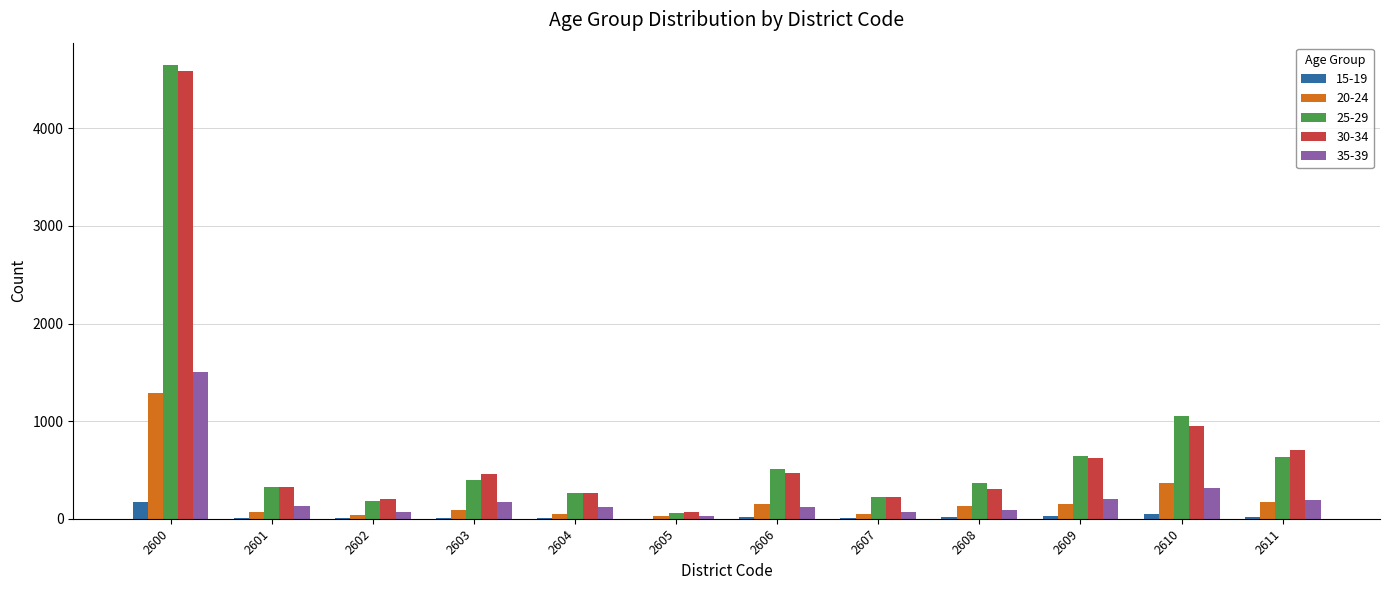

The value of 25-29 at 2600 is 4646. True or false?

True